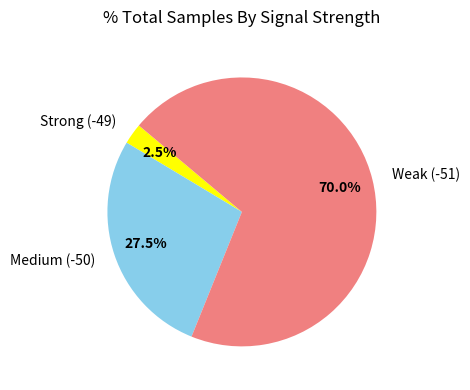

Rank the categories by value from lowest to highest.

Strong (-49), Medium (-50), Weak (-51)